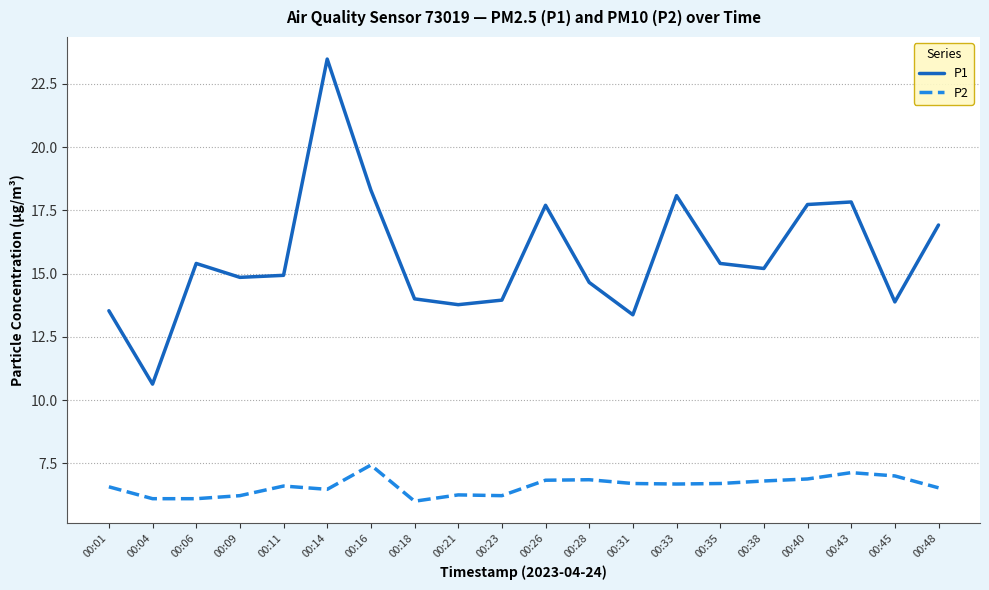

True or false: P1 and P2 intersect in this chart.

False